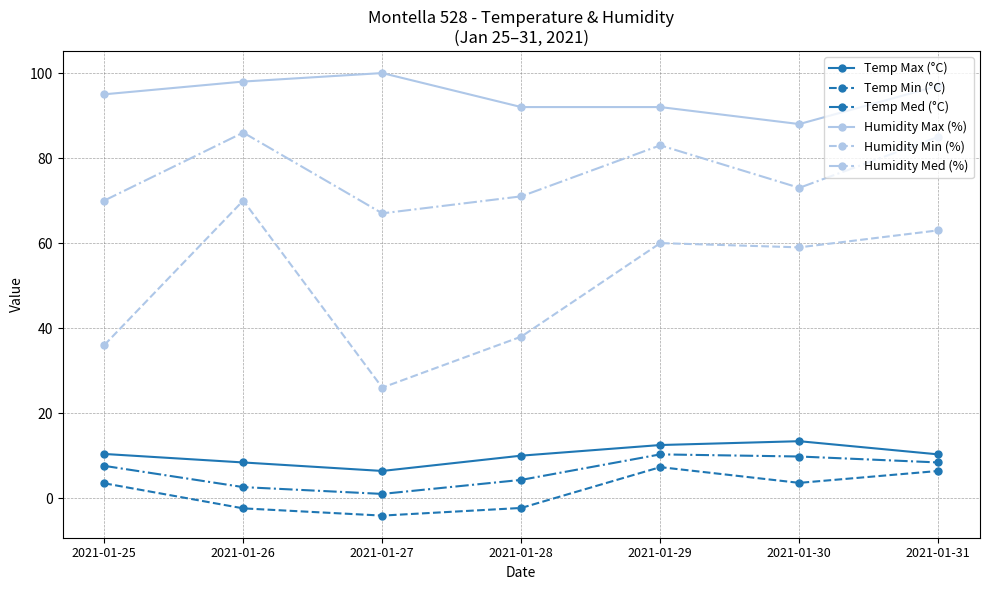

What is the value of the Temp Min (°C) point at the 4th from the left?

-2.3